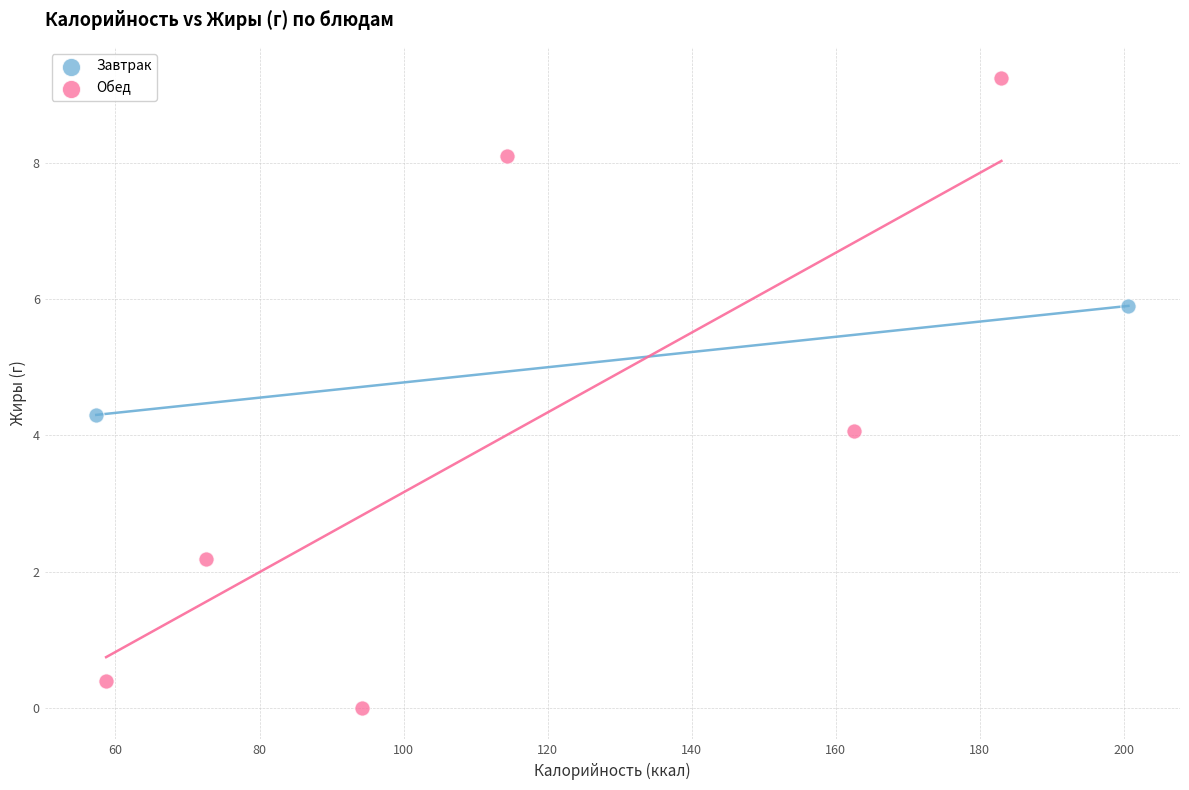

What are all the series names shown in the legend?

Завтрак, Обед